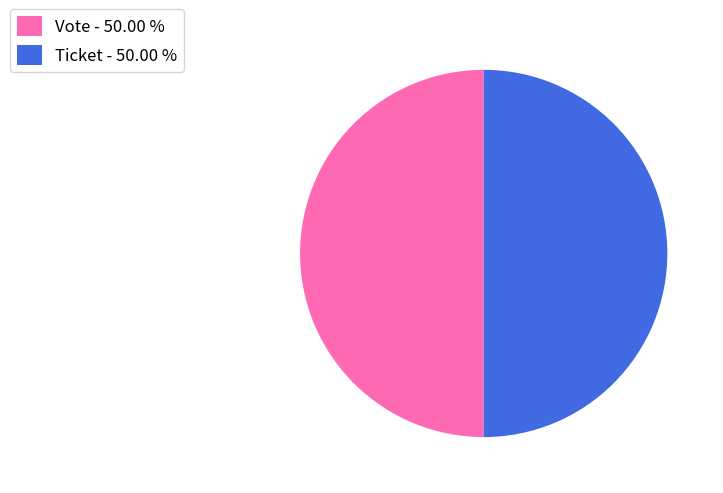

Approximately how many times larger is the value at Vote - 50.00 % compared to Ticket - 50.00 %?

1.0